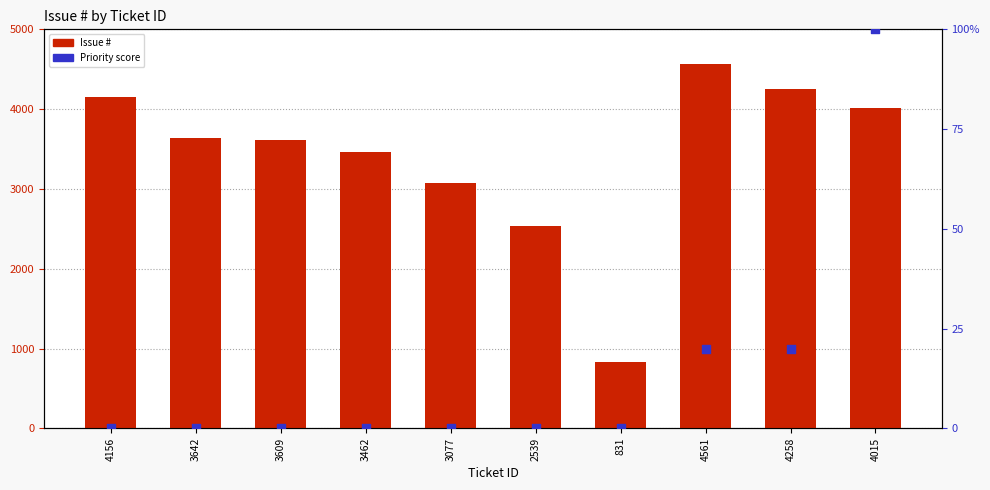

Which series has the largest Y range (max minus min)?

Priority score